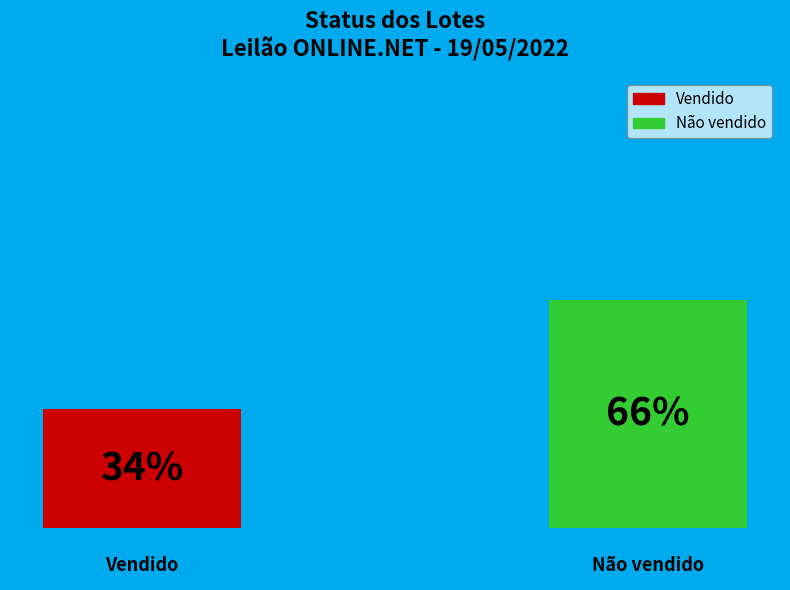

How many slices are in this pie chart?

2